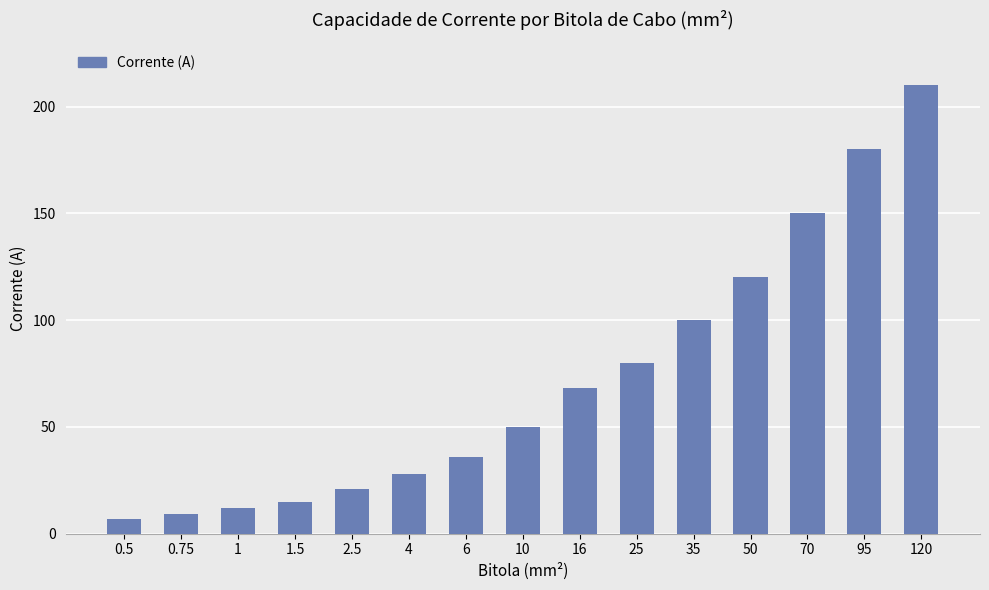

What is the difference between the maximum and minimum values?

203